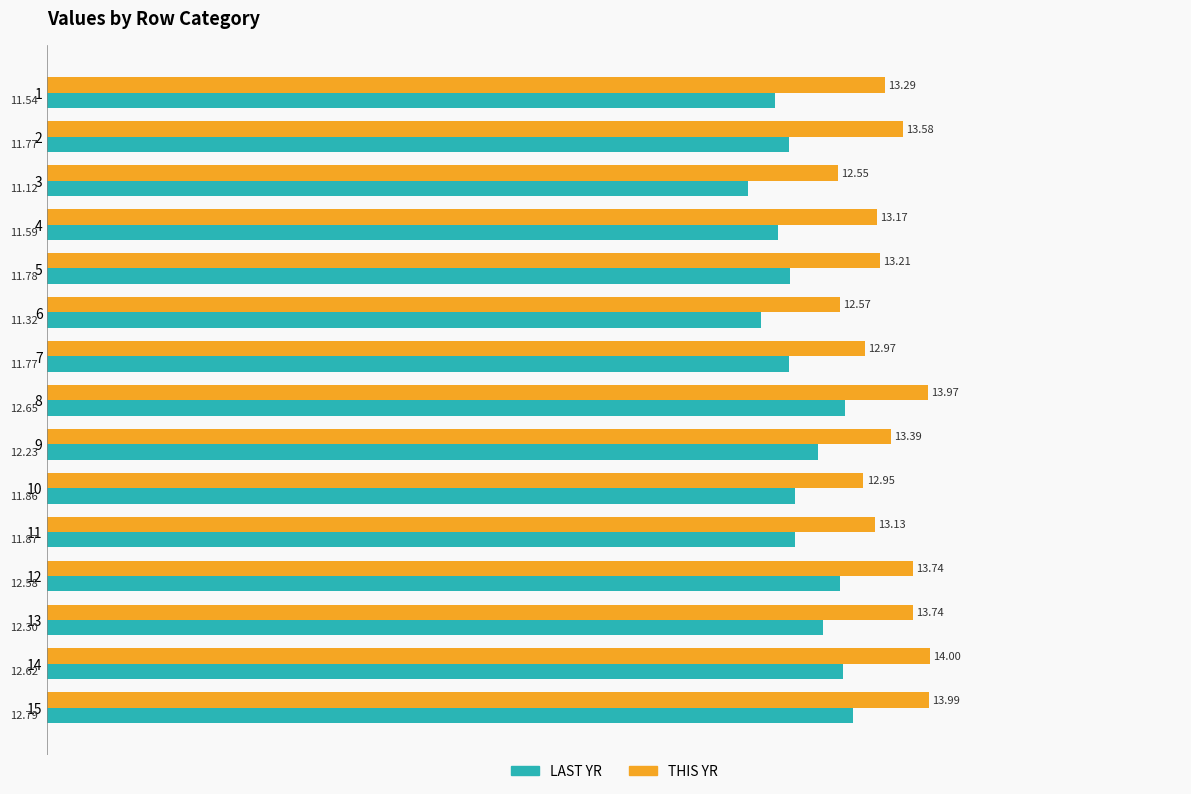

What is the difference between the maximum and minimum values in the LAST YR series?

1.7